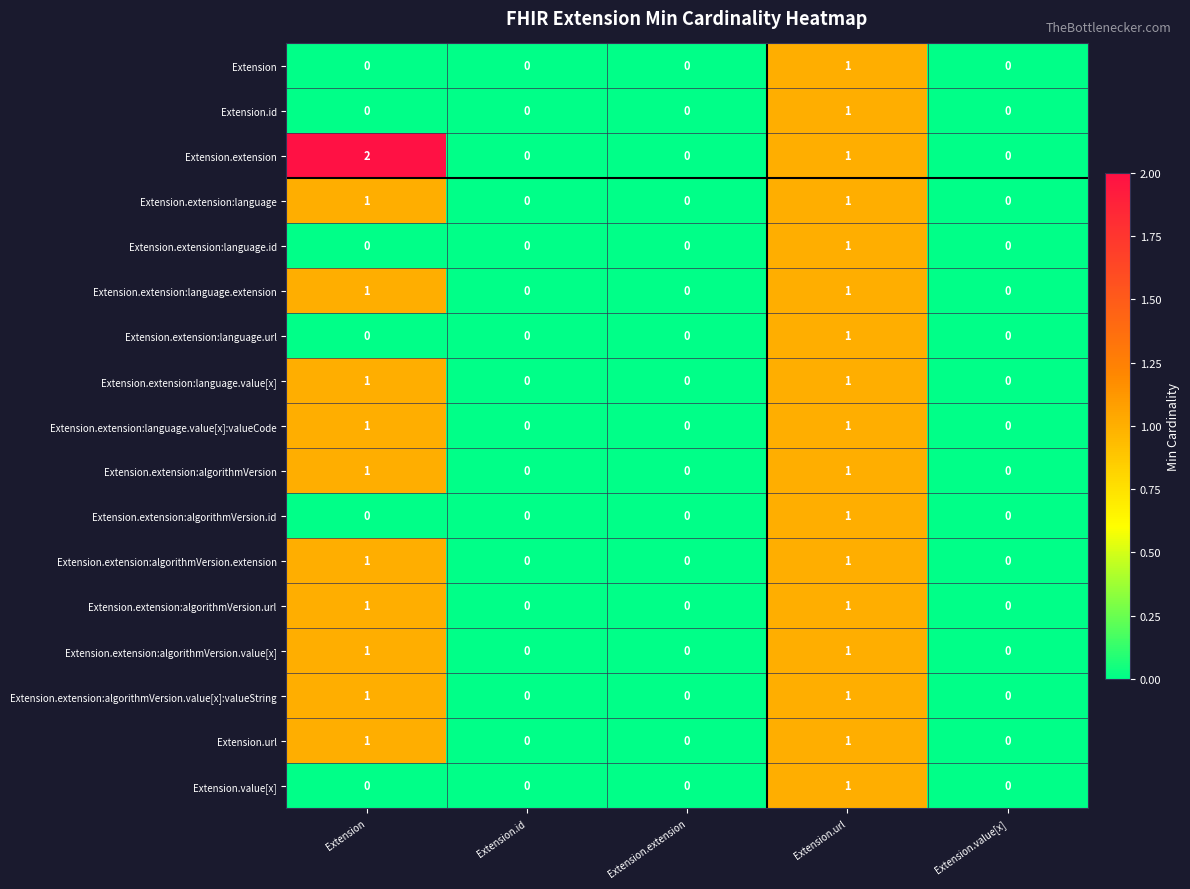

At which category is the sum across all series the highest?

Extension.url